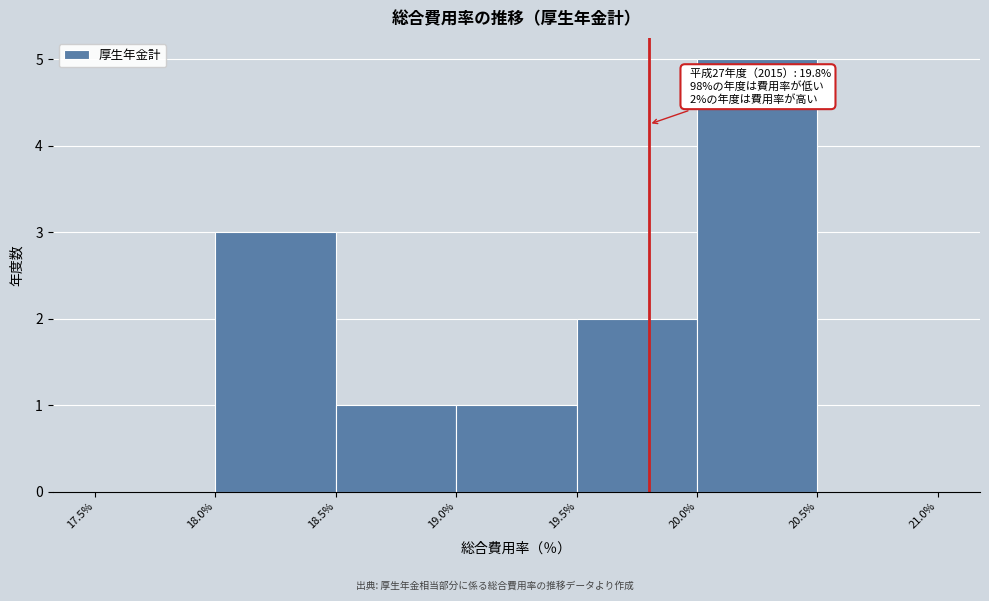

Which range on the x-axis has the tallest bar?

20.0% to 20.5%